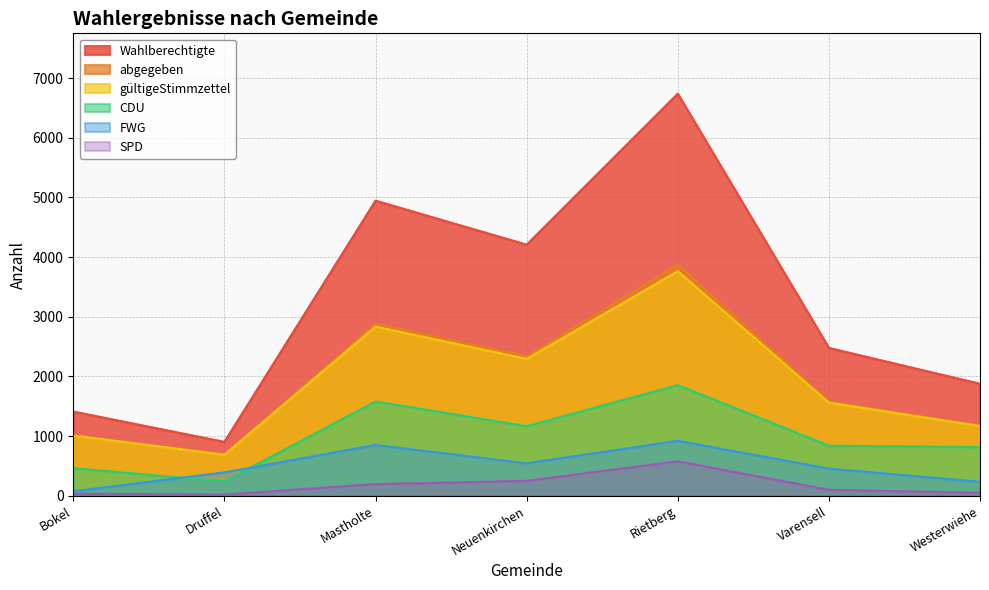

Which label corresponds to the smallest value in the chart?

Druffel